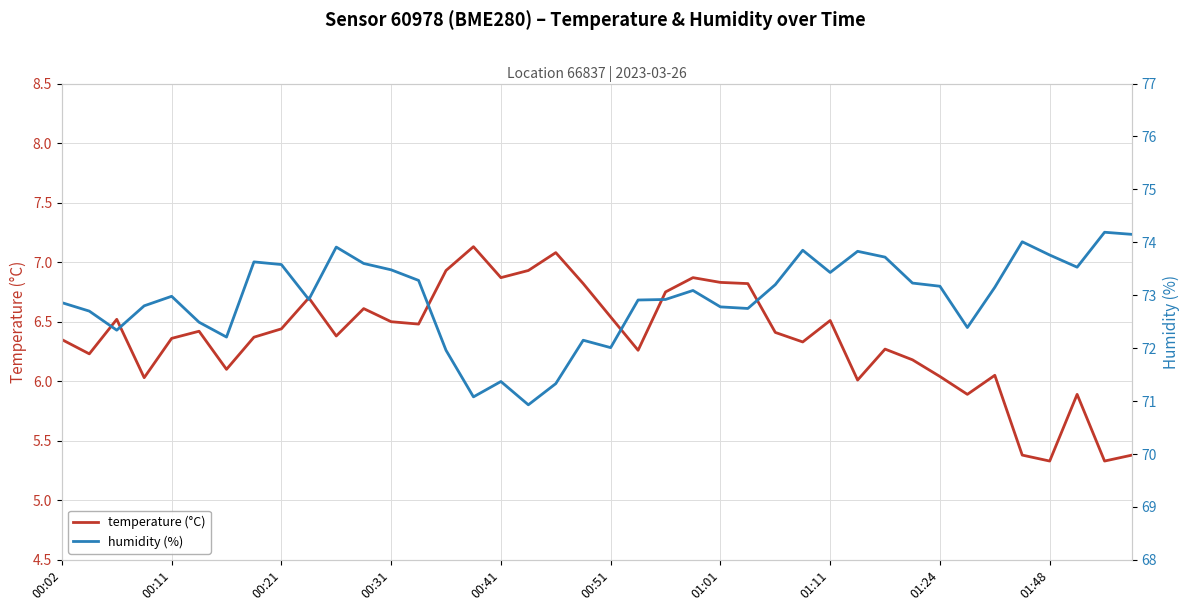

What is the difference between the maximum and minimum values in the humidity (%) series?

3.3